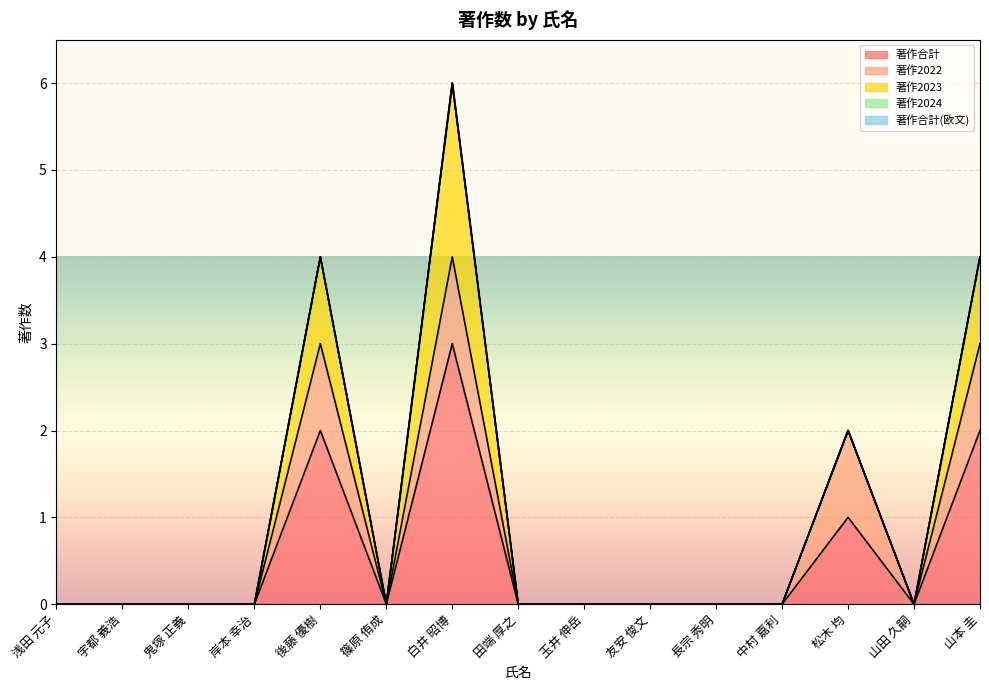

How many interior local valleys does the 著作2022 series have?

2